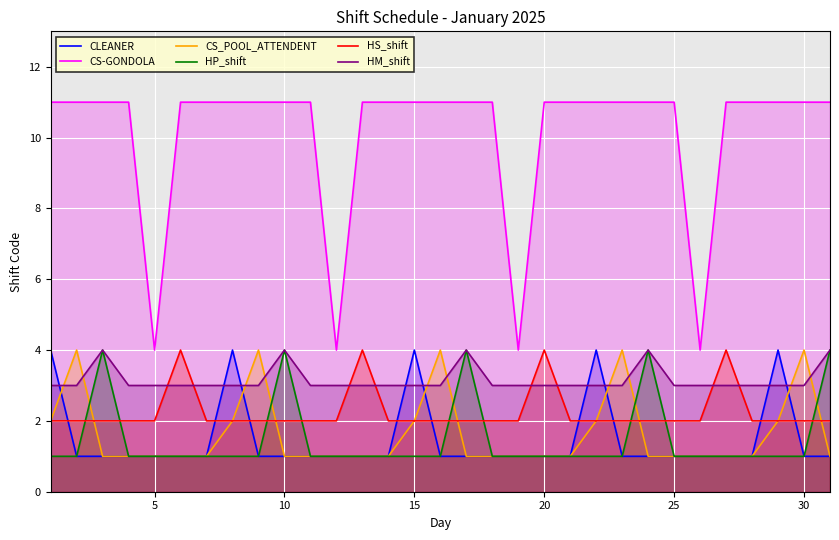

Is it true that HP_shift equals 1 at 25?

True